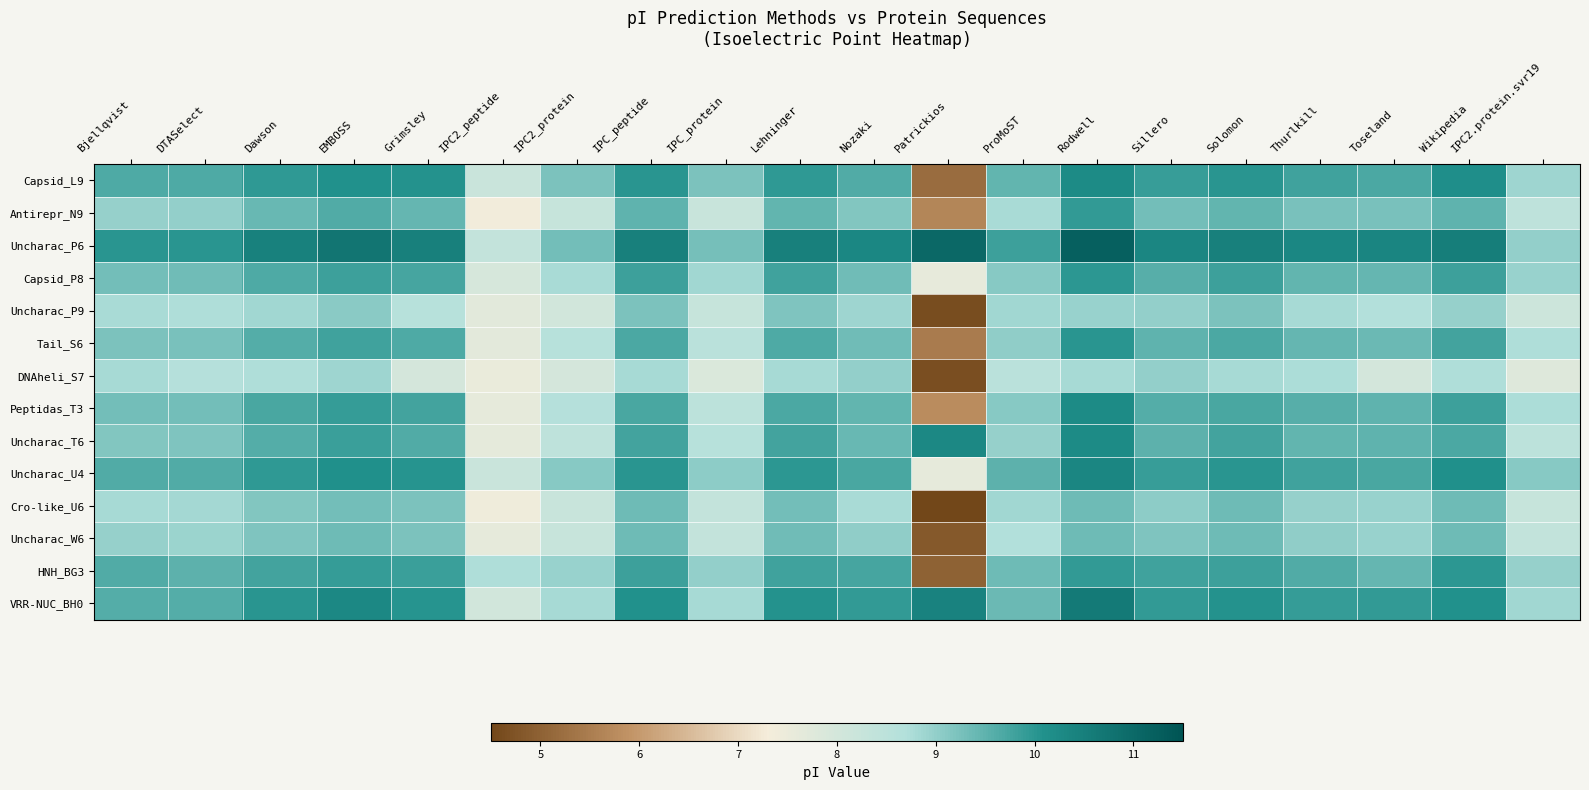

At which category is the sum across all series the highest?

Rodwell